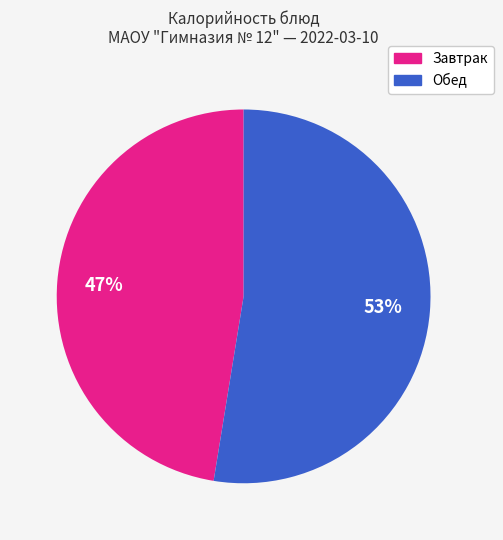

Is there any slice that represents more than half of the pie?

Yes